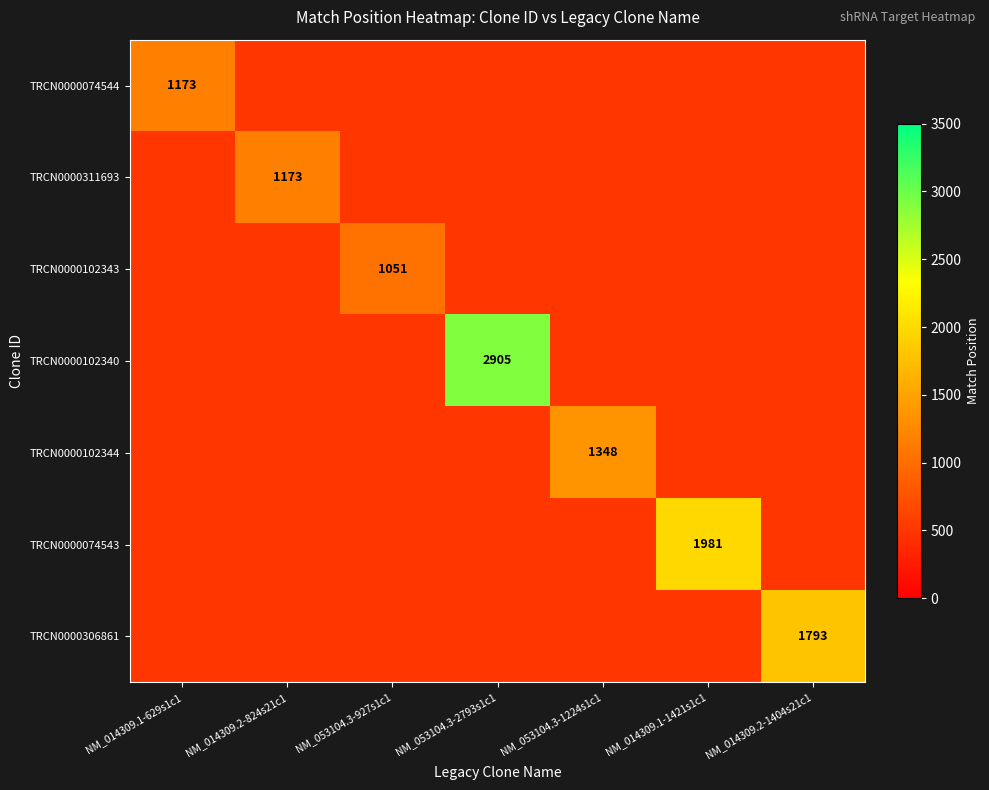

True or false: TRCN0000311693 has a value of 1664 at NM_014309.2-824s21c1.

False